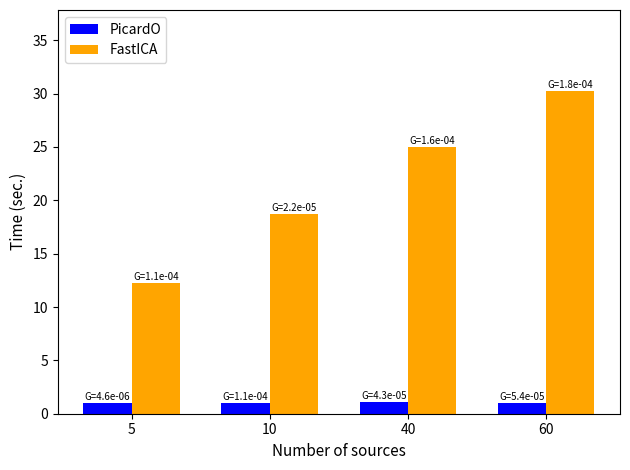

What is the sum of the FastICA values at 60 and 40?

55.3